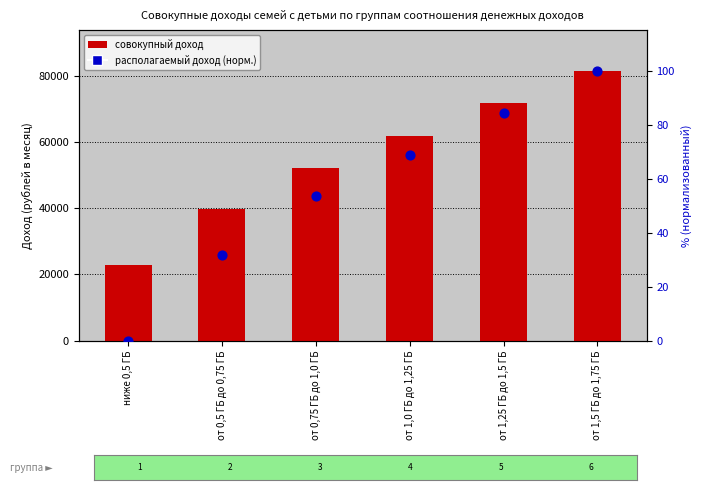

Which series has the largest Y range (max minus min)?

совокупный доход